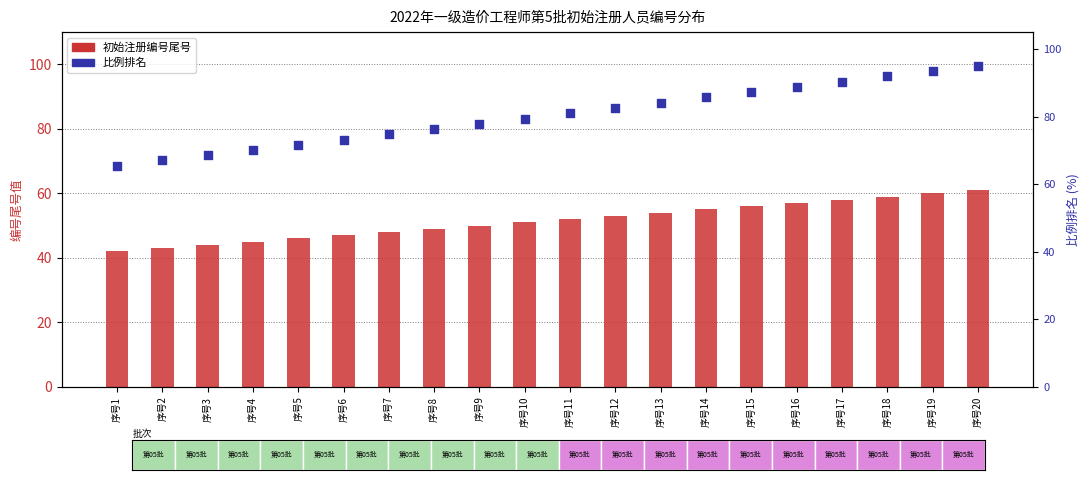

Is the value of 初始注册编号尾号 at 序号18 greater than the value of 比例排名 at 序号9?

No